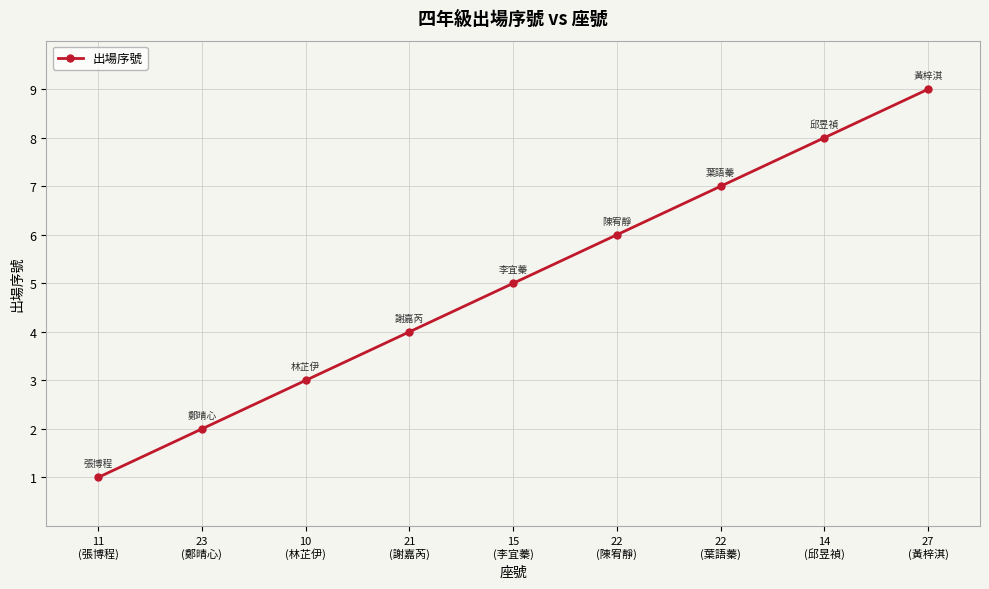

How many values are between 3 and 7?

5